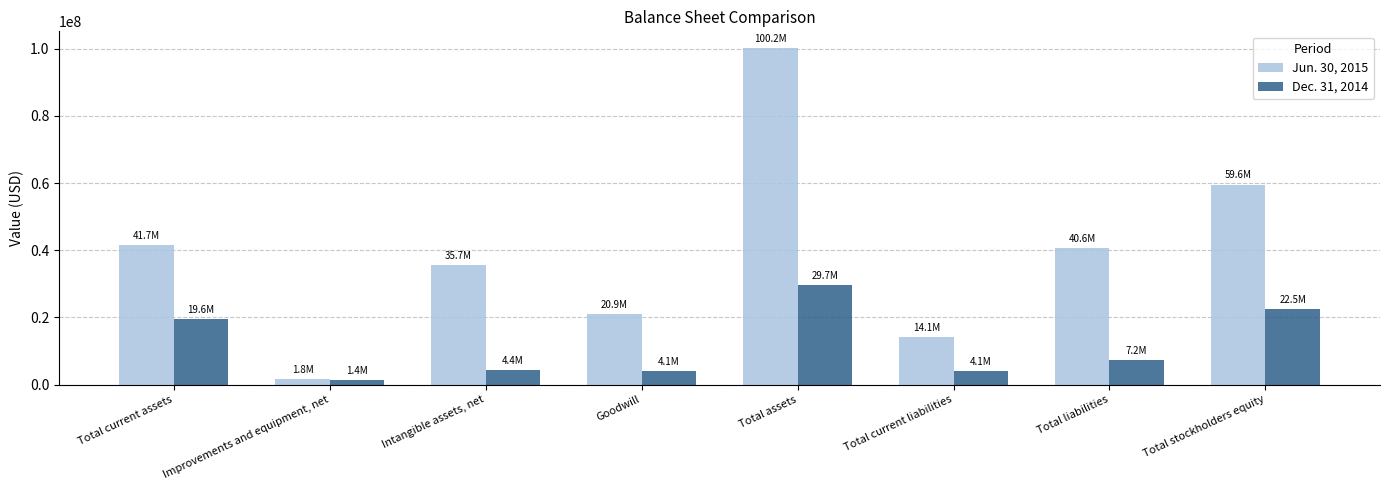

The Dec. 31, 2014 series shows 22511231 at Total stockholders equity. True or false?

True